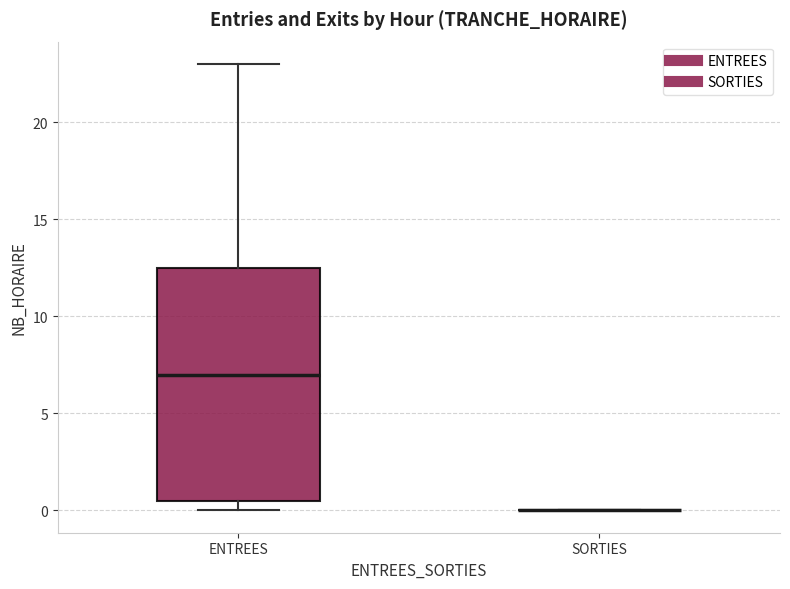

Reading left to right, transcribe this box plot: for each box, give where its median line is, the range the box spans, and where its two whiskers end, as read against the y-axis. The values are not printed on the chart, so give them approximately, as read against the axis.

ENTREES: median 7.0, box 0.5 to 12.5, whiskers 0.0 to 23.0
SORTIES: box collapsed to a line at 0.0, whiskers 0.0 to 0.0